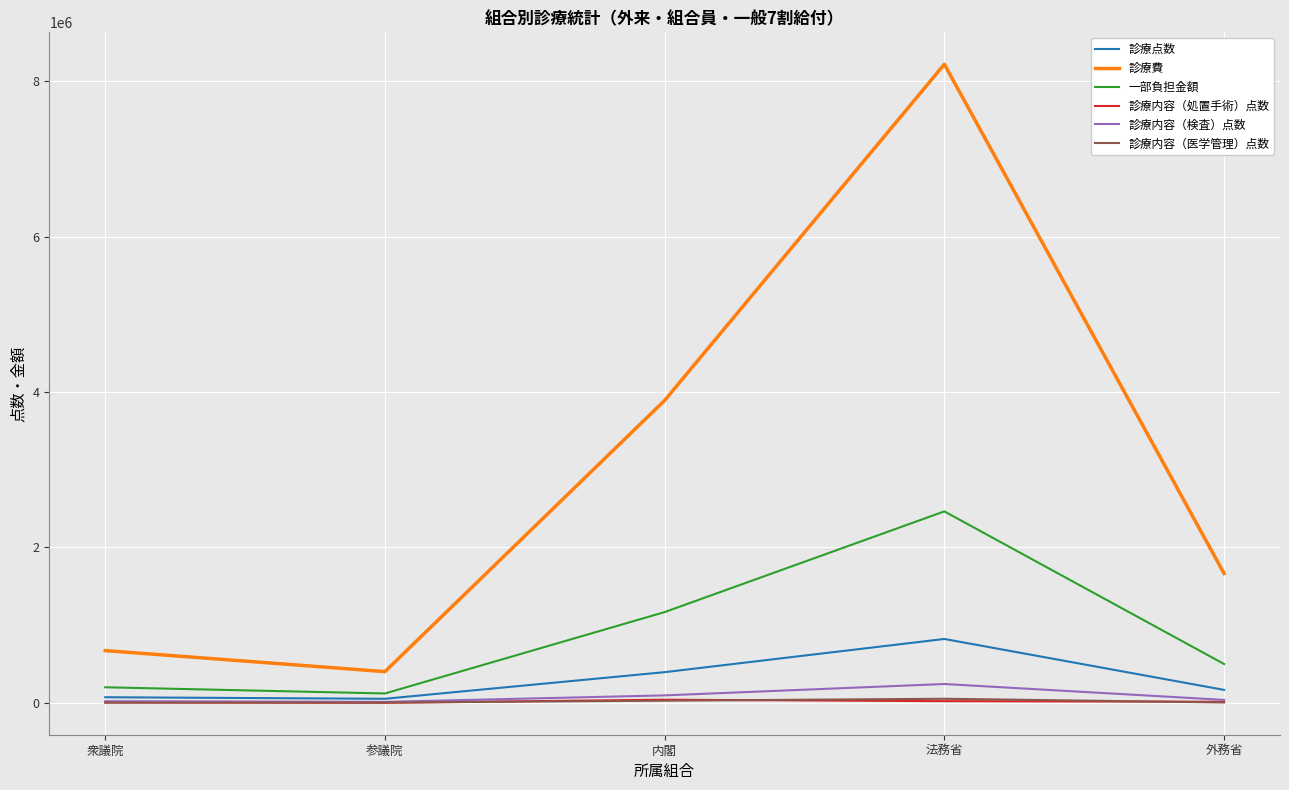

How many lines are shown in the chart?

6